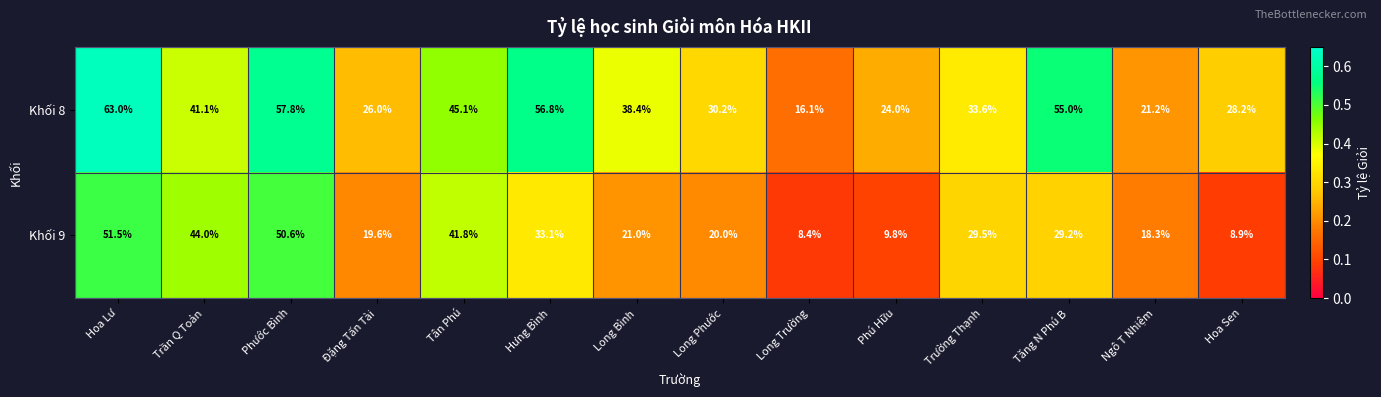

What is the sum of the Khối 9 values at Trường Thạnh and Tăng N Phú B?

58.7